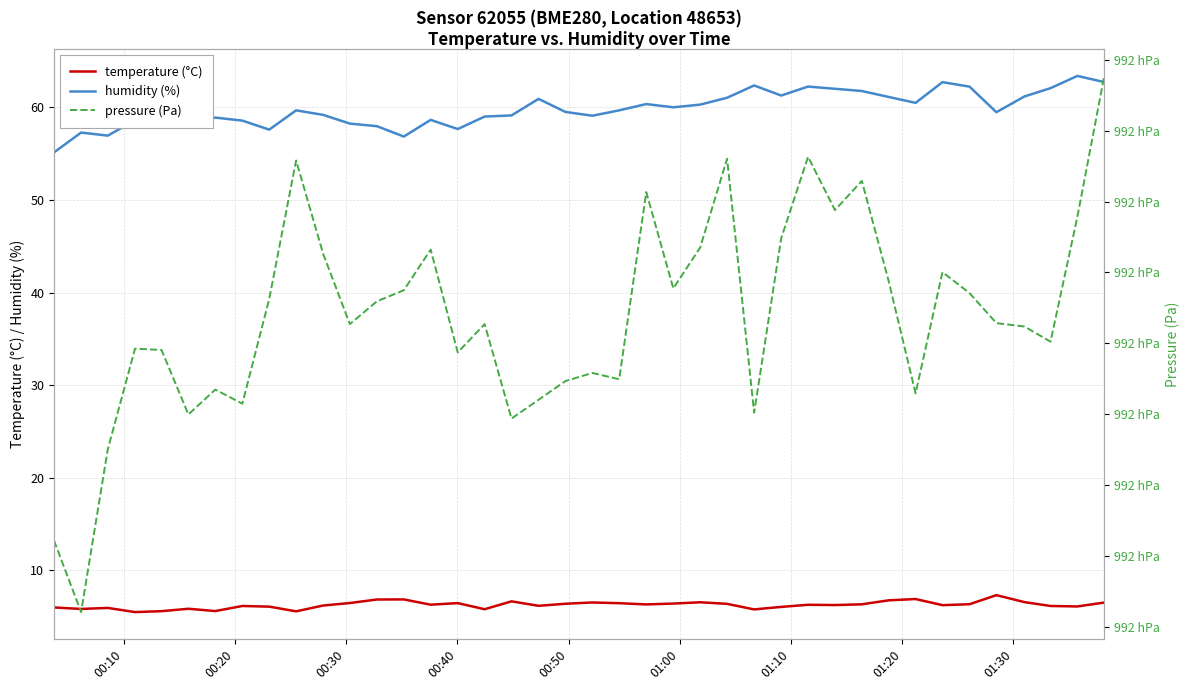

At which label does pressure first exceed 99191?

01:30